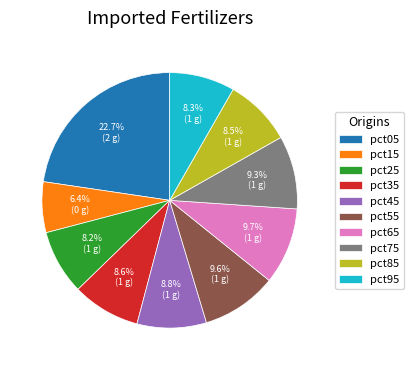

To the nearest percent, what is the combined percentage of pct35 and pct25?

17%